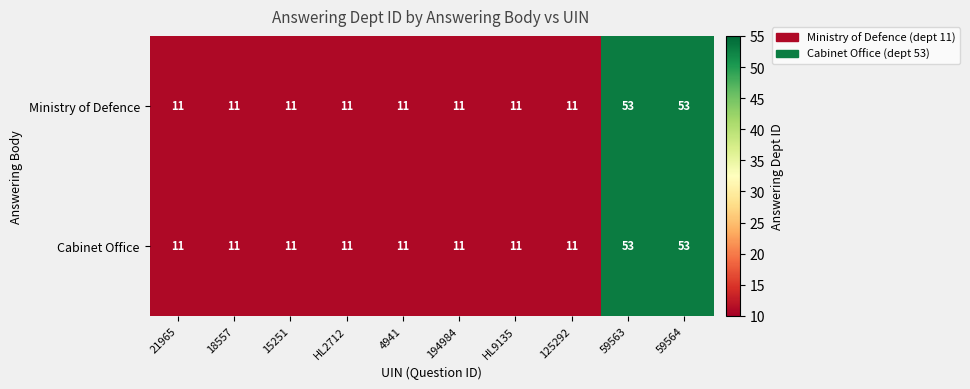

What is the maximum value for Ministry of Defence?

53